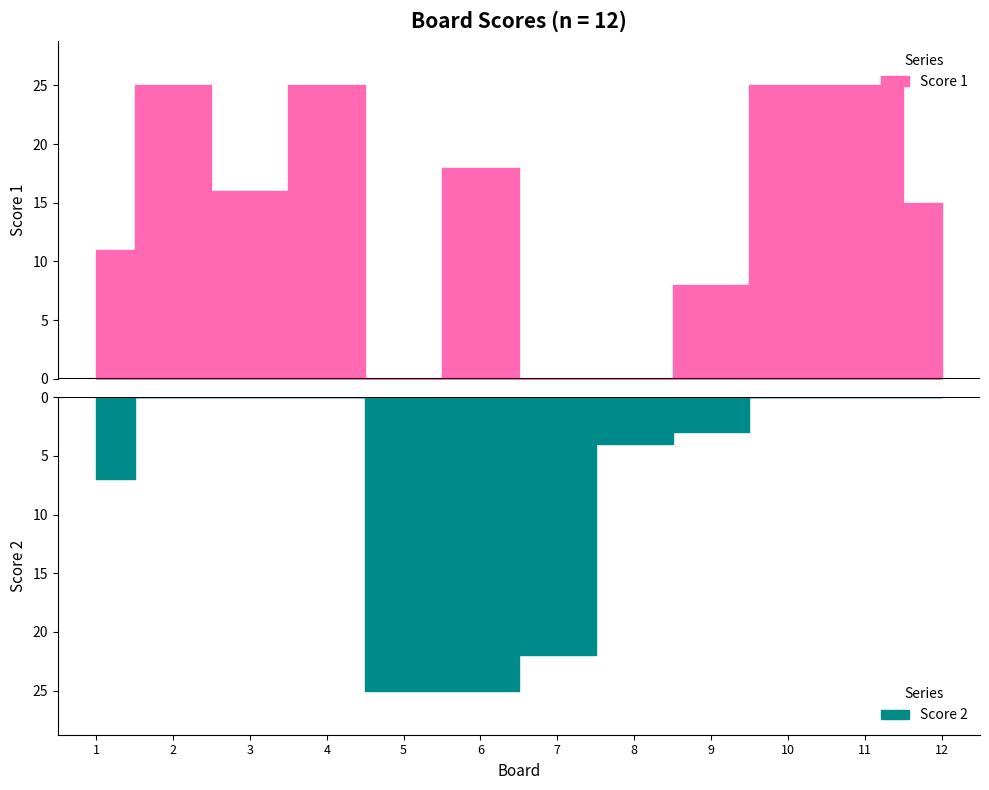

How many lines are shown in the chart?

2